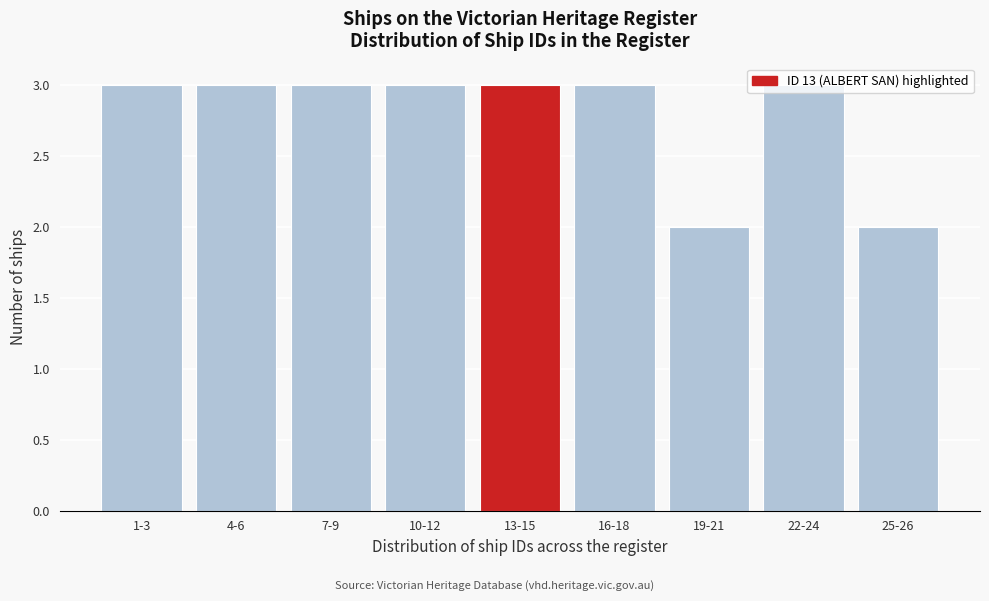

What is the sum of the values at 7-9 and 10-12?

6